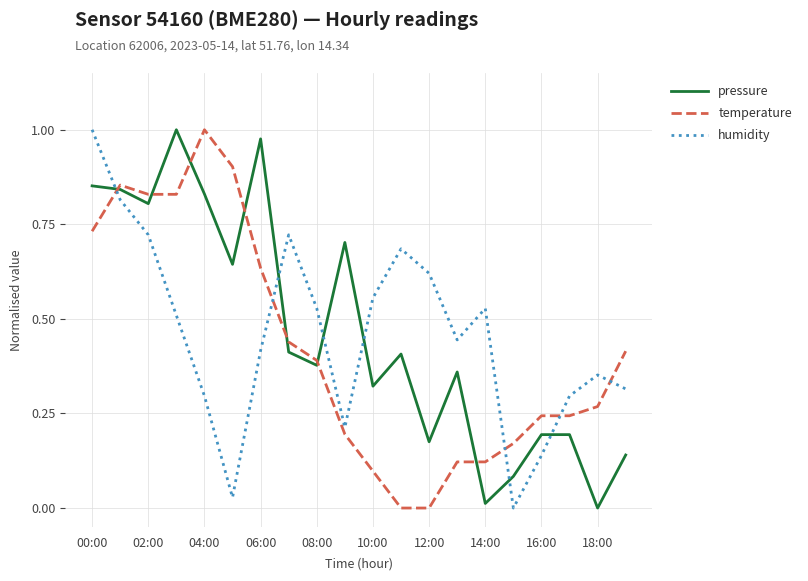

True or false: temperature and humidity intersect in this chart.

True